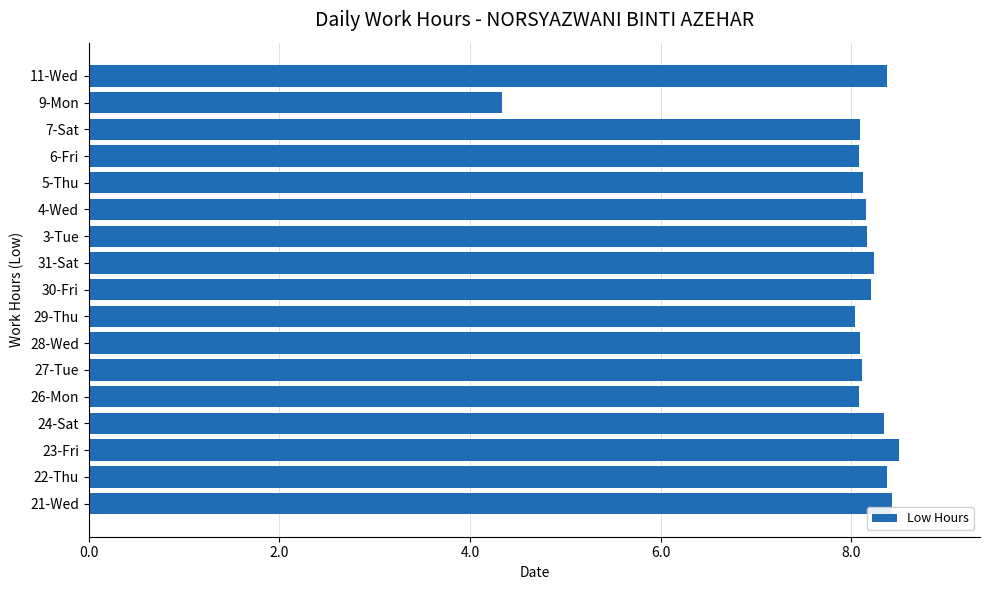

Approximately how many times larger is the value at 24-Sat compared to 6-Fri?

1.0